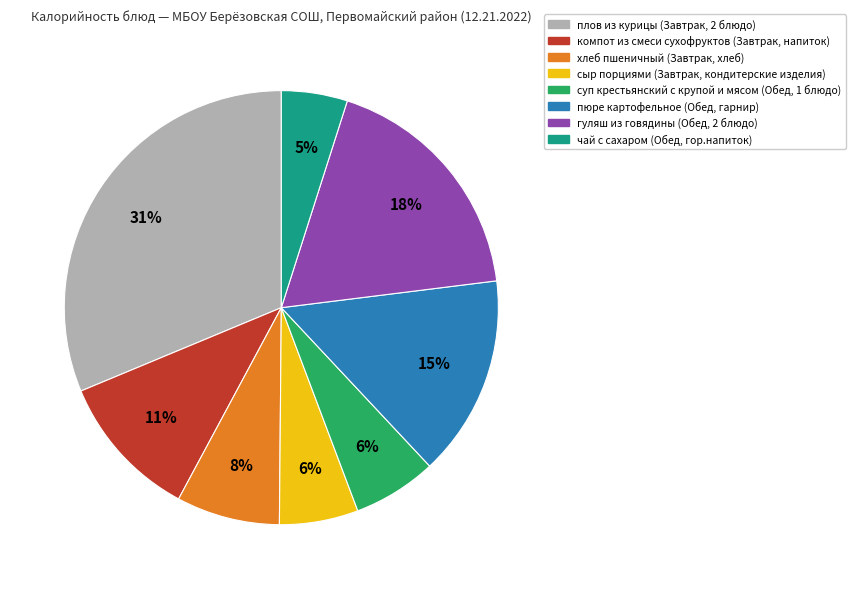

Between гуляш из говядины (Обед, 2 блюдо) and сыр порциями (Завтрак, кондитерские изделия), which is larger?

гуляш из говядины (Обед, 2 блюдо)